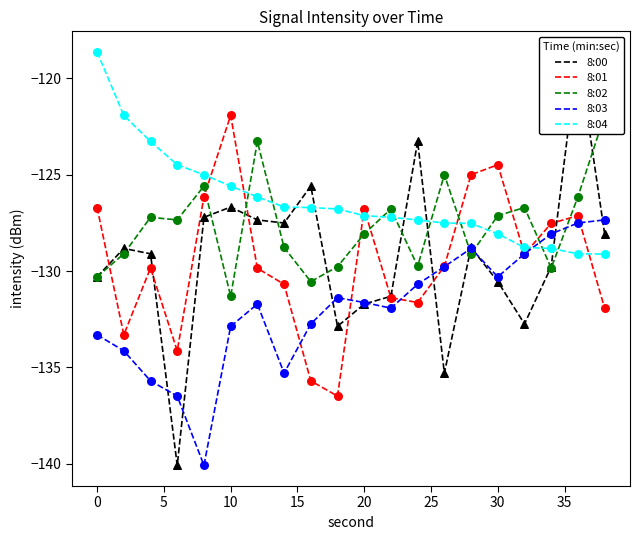

Which series reaches the minimum Y coordinate?

8:00